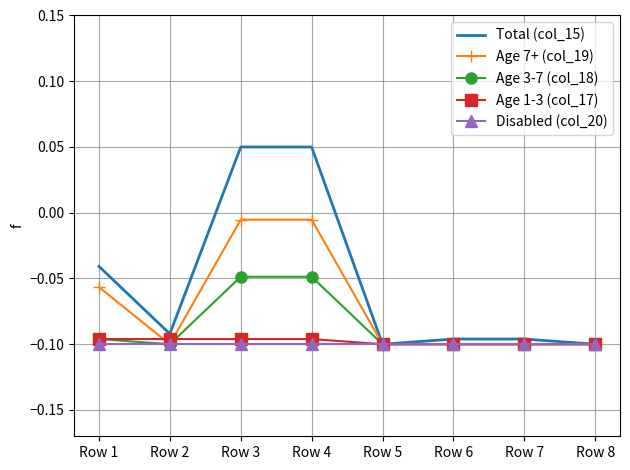

Which series has the widest spread of values?

Total (col_15)